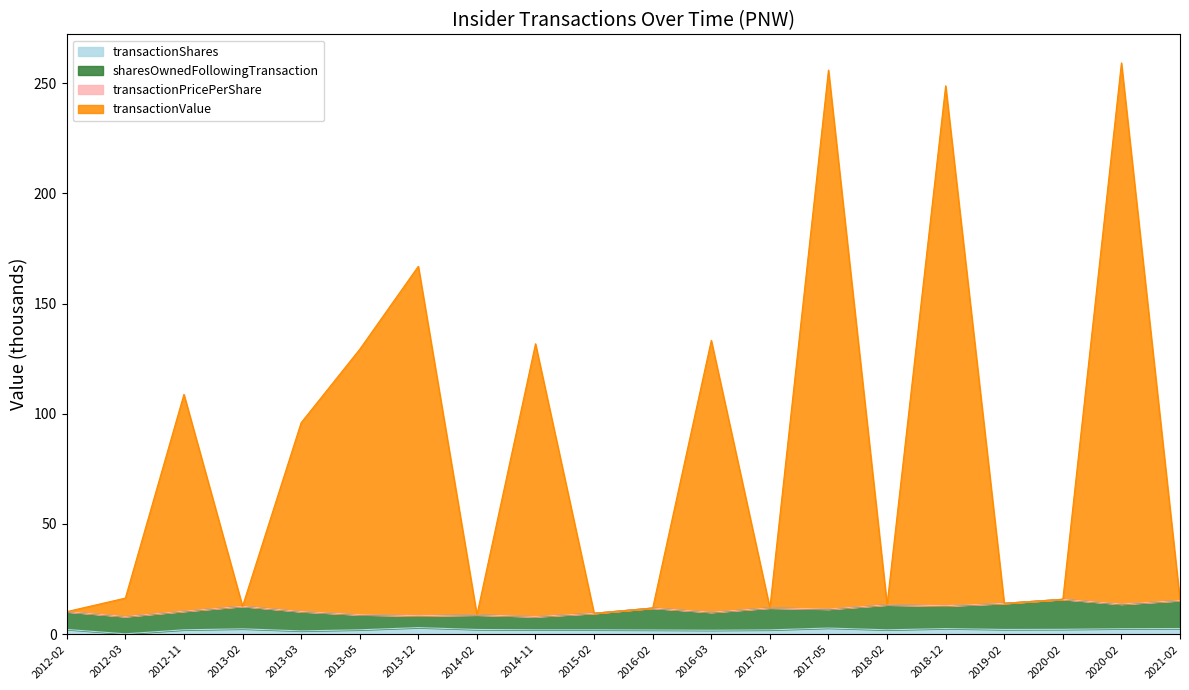

Does the chart display data point markers on the line(s)?

No